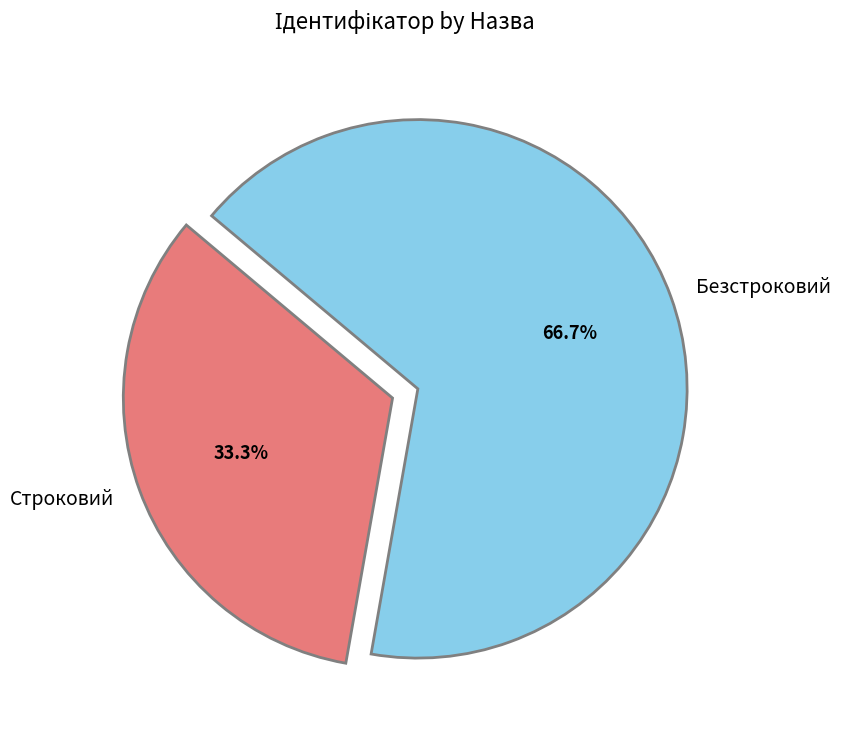

How many segments does this pie chart have?

2